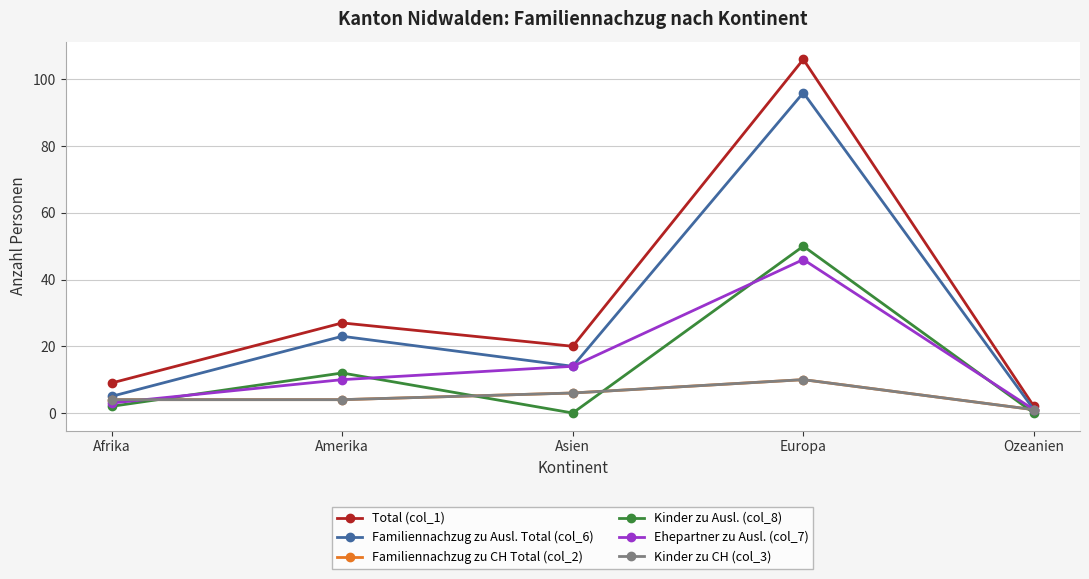

Where is the first local maximum for Ehepartner zu Ausl. (col_7)?

Europa